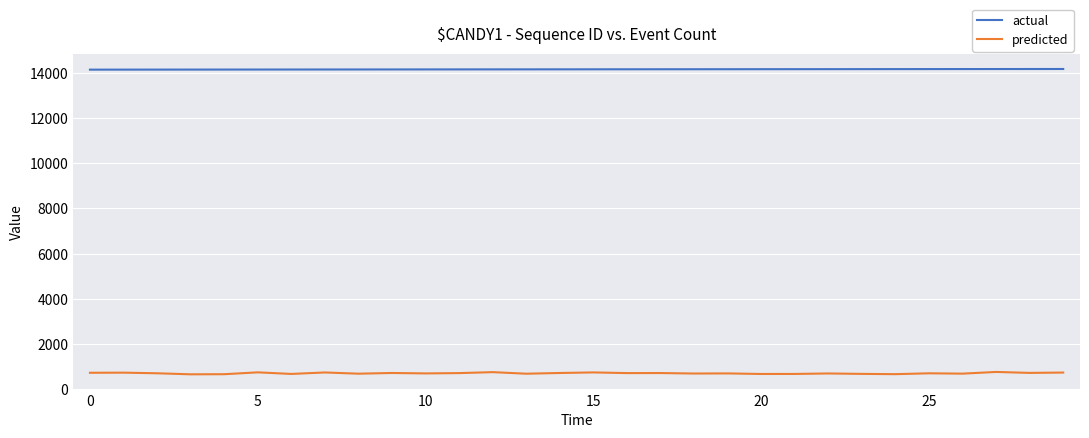

Which series has the widest spread of values?

predicted